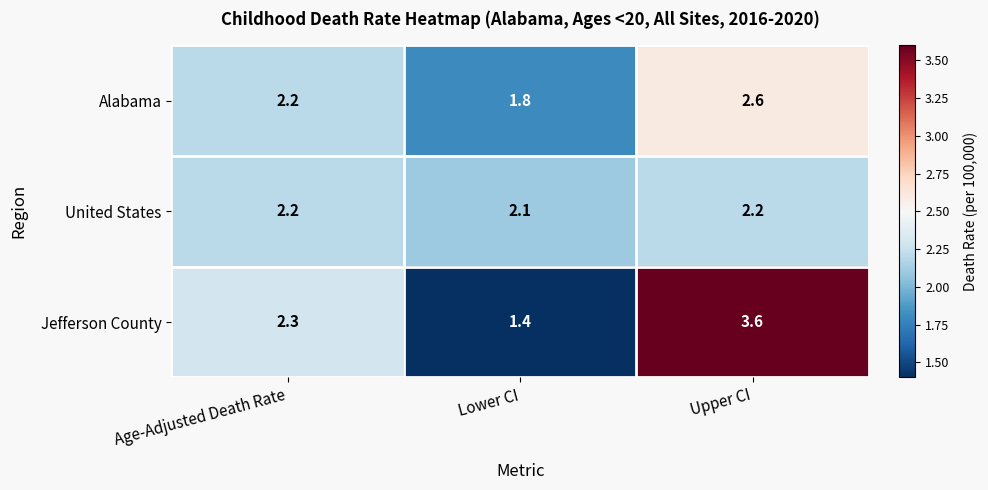

The value of Alabama at Age-Adjusted Death Rate is 2.2. True or false?

True